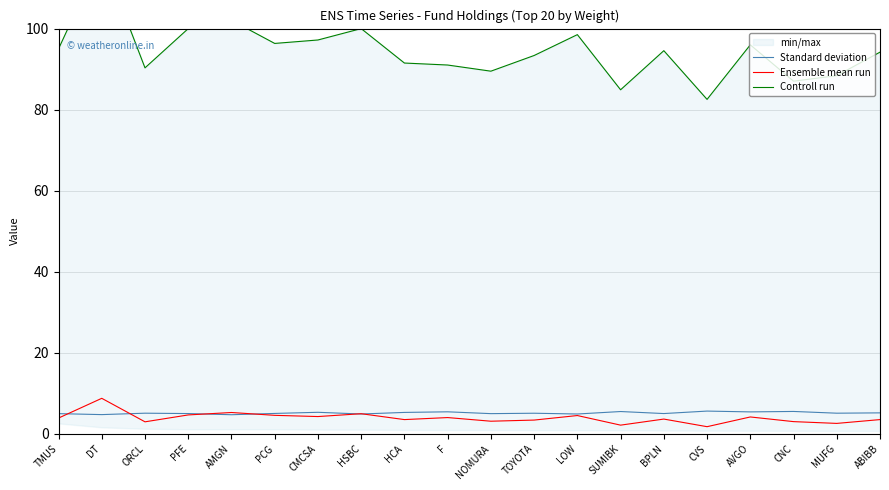

At which category does the chart reach its minimum across all series?

CVS